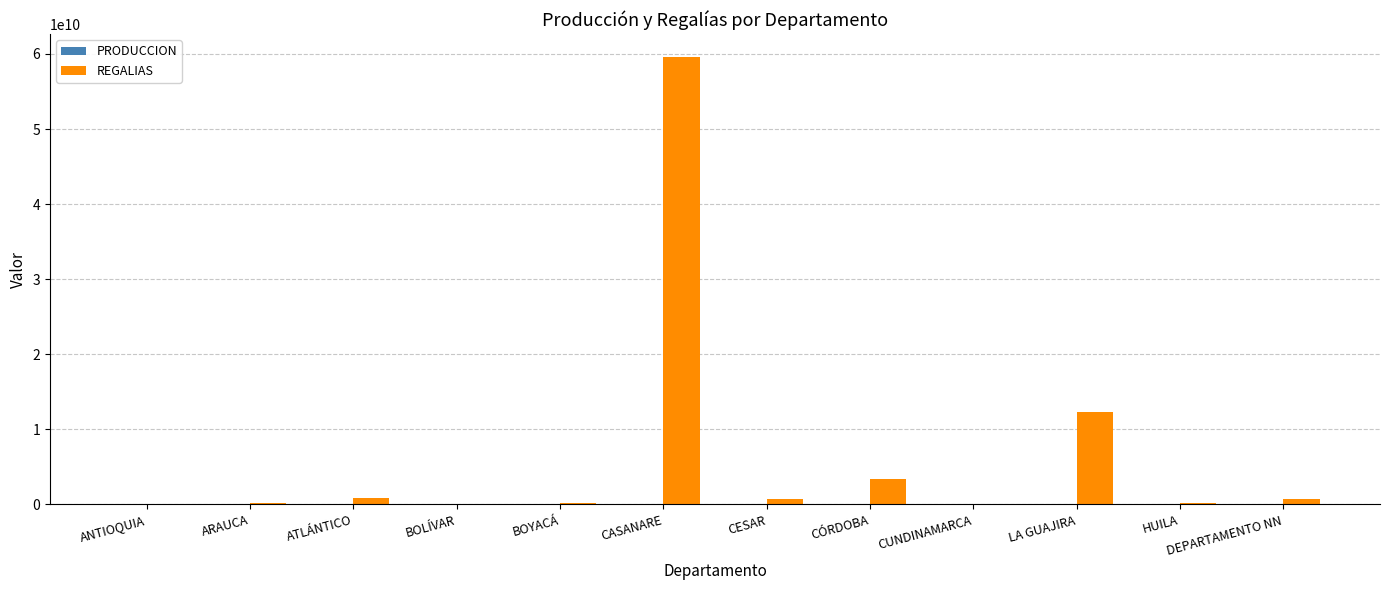

At which label is REGALIAS closest to 29841939893?

LA GUAJIRA